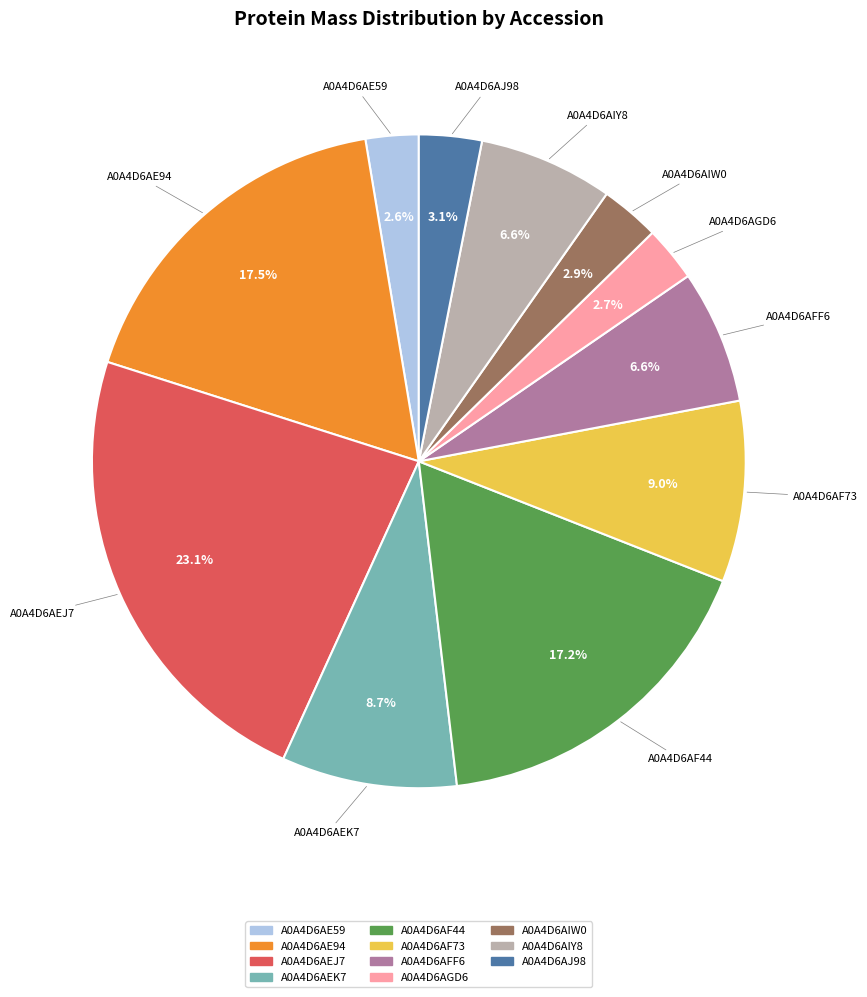

Is there a majority slice in this chart?

No